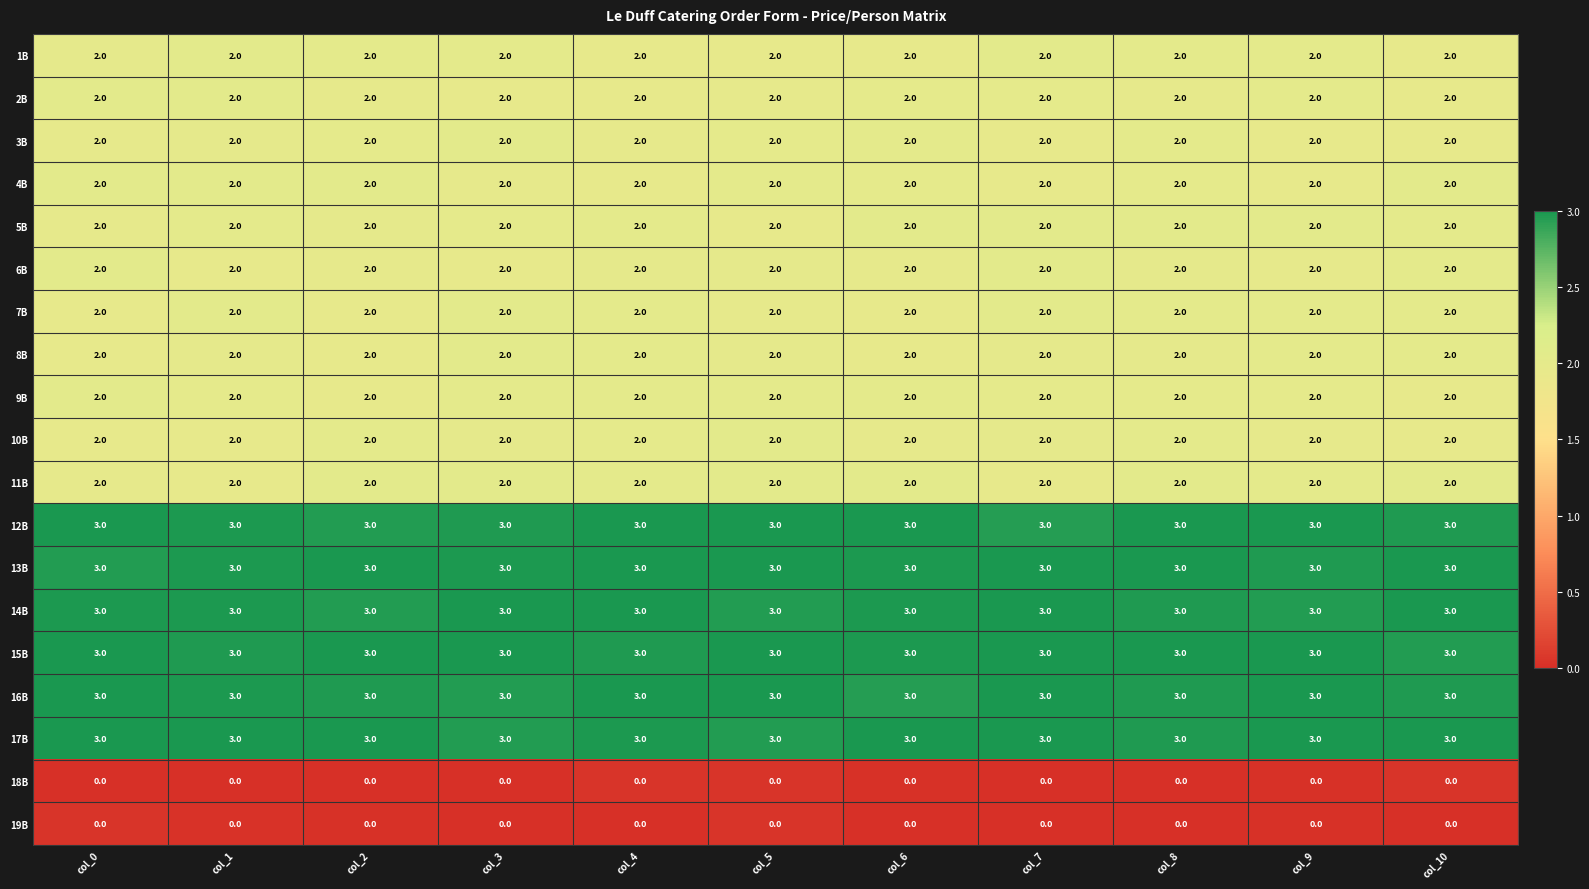

What is the spread (max minus min) of values at col_9?

3